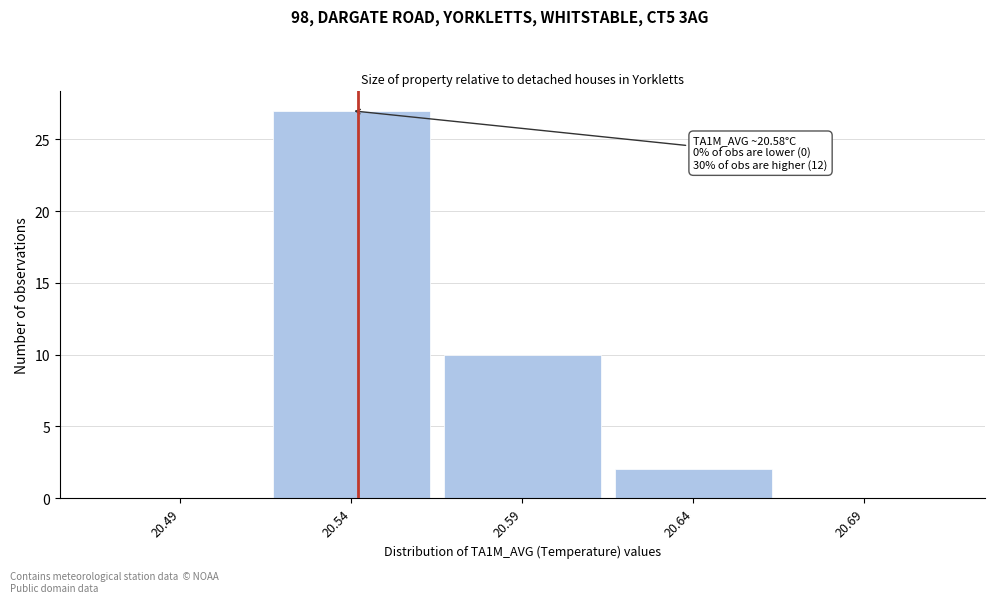

Reading left to right, what are all the values shown in this chart?

20.49=0	20.54=27	20.59=10	20.64=2	20.69=0